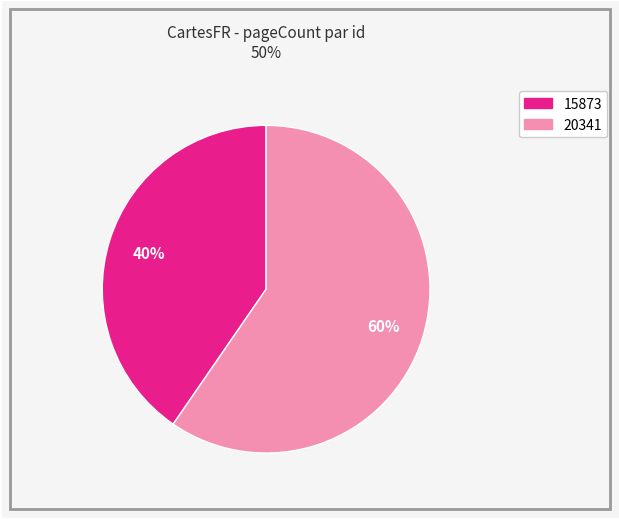

Which has a higher value, 20341 or 15873?

20341